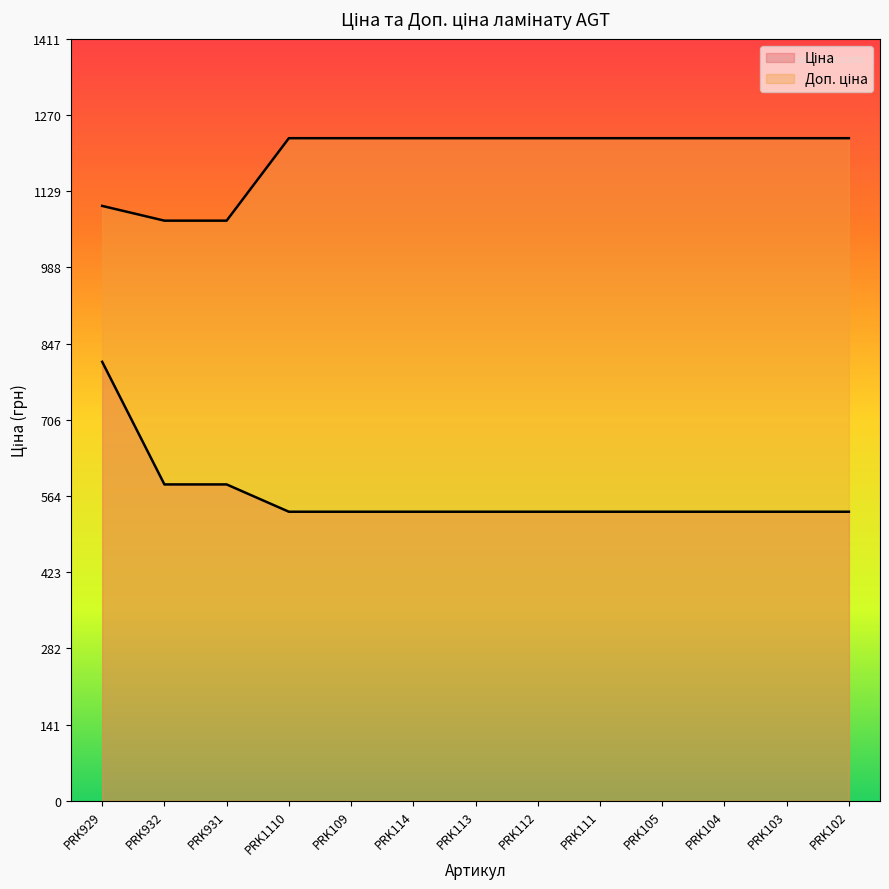

What is the sum of all Доп. ціна values?

15522.3